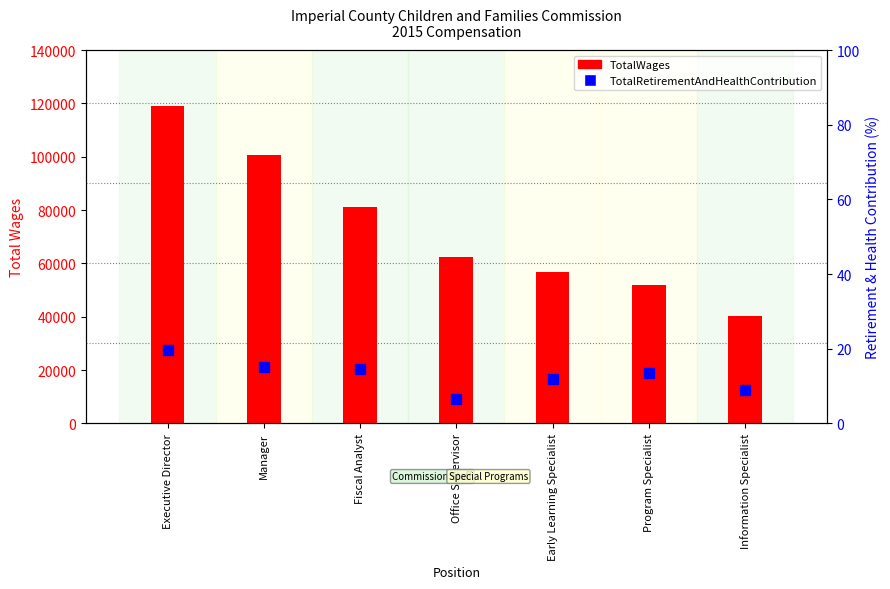

At which category is the sum across all series the highest?

Executive Director